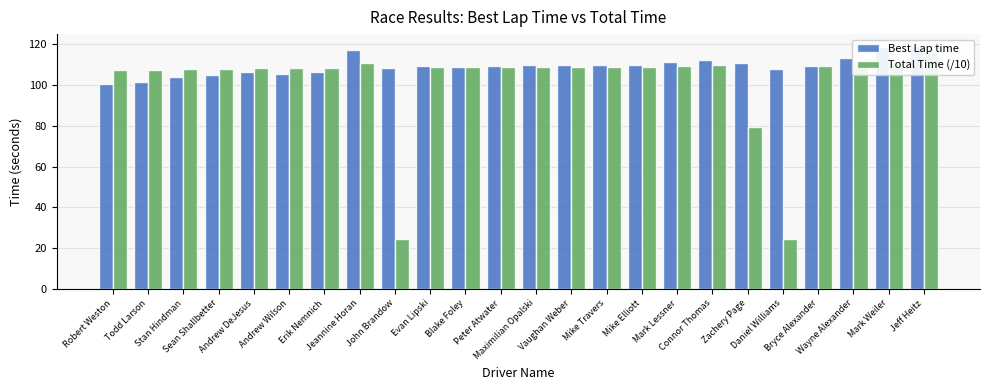

How many data points in Best Lap time are less than 109?

9